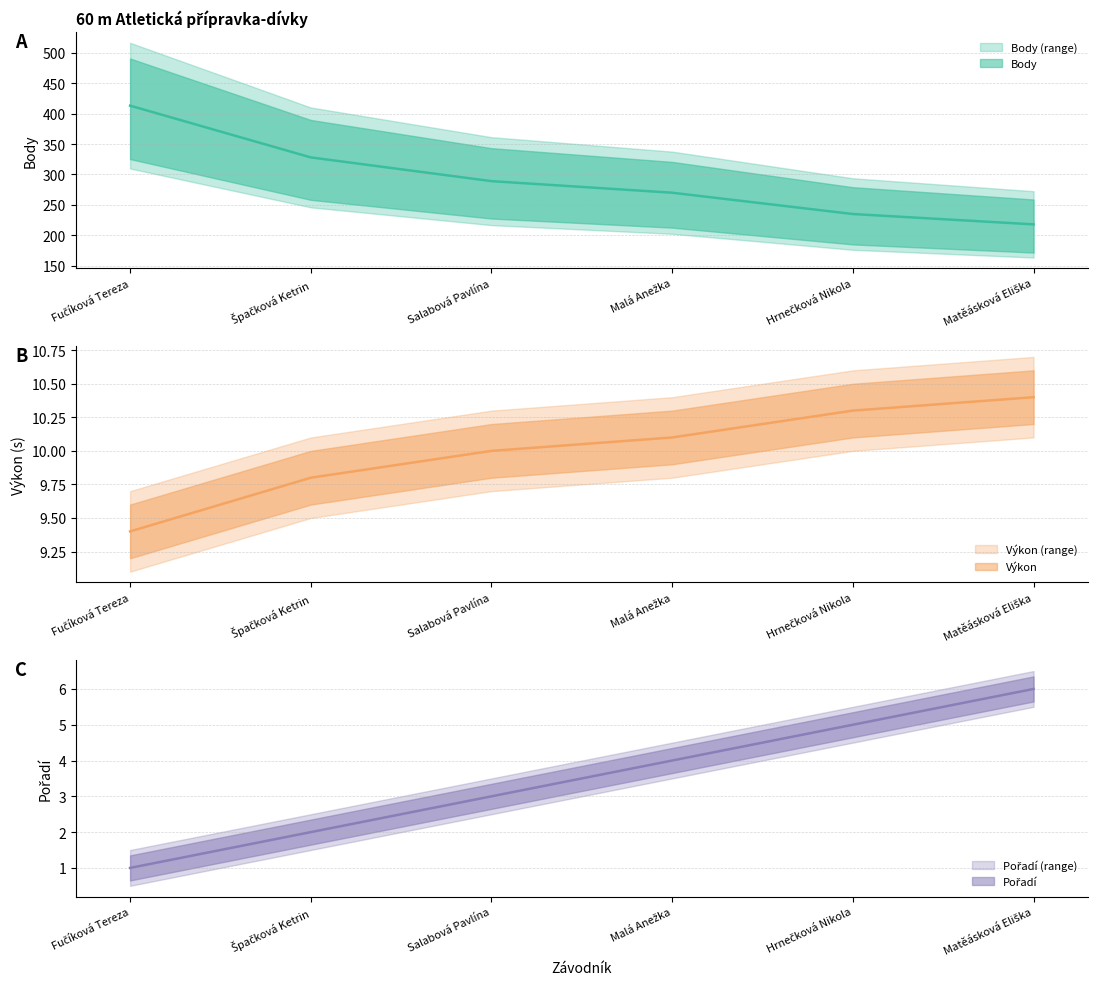

Which has a higher value, Fučíková Tereza or Hrnečková Nikola?

Hrnečková Nikola